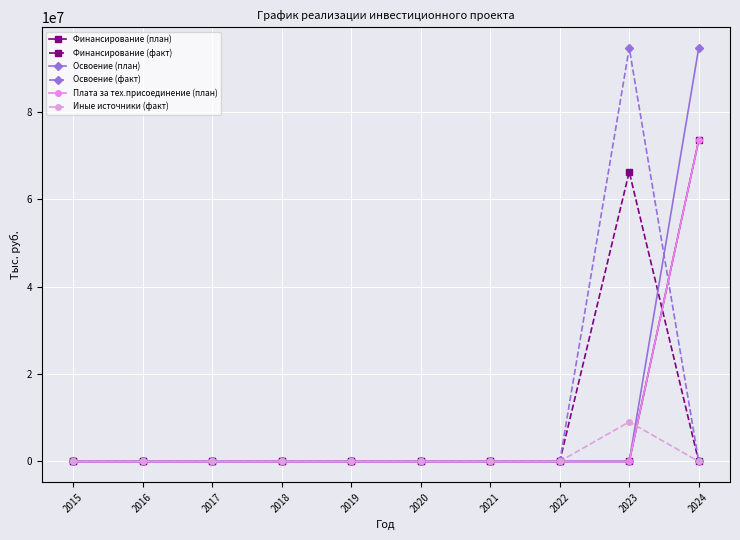

At which label does Освоение (план) reach its peak?

2024